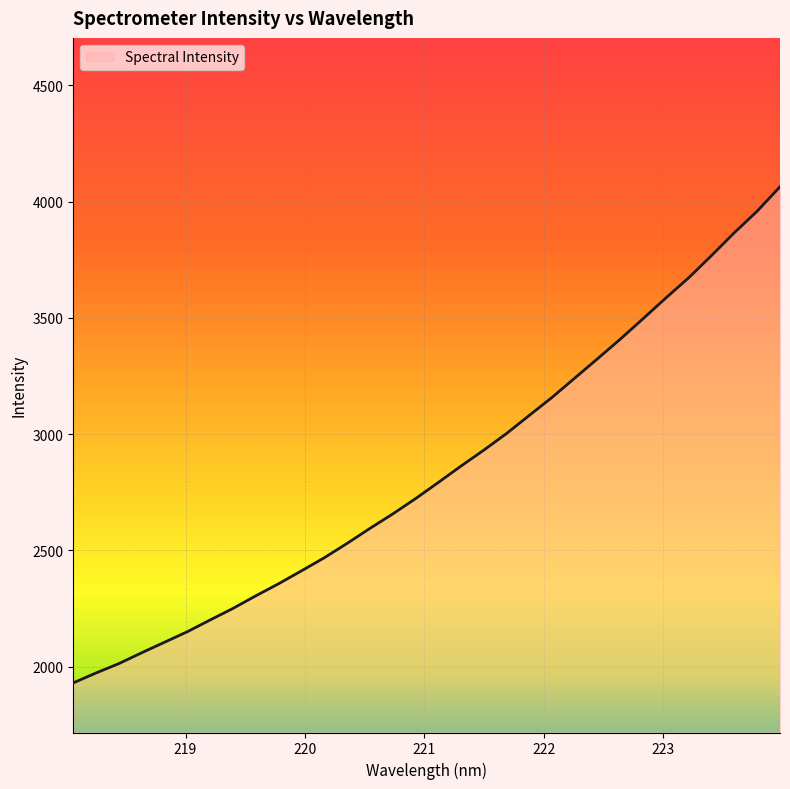

What is the difference between the maximum and minimum values?

2133.3